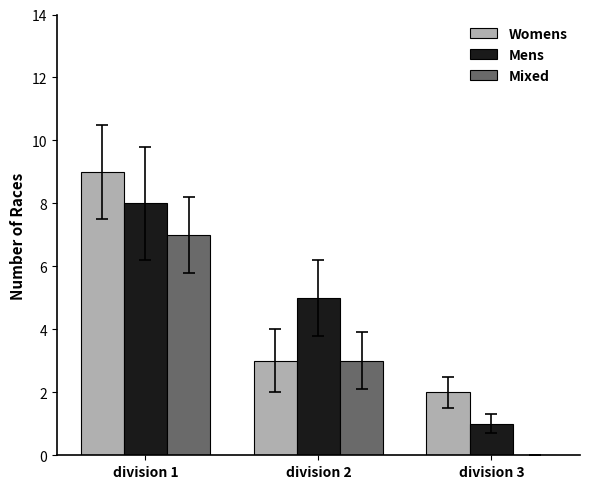

Count the number of data series in this chart.

3